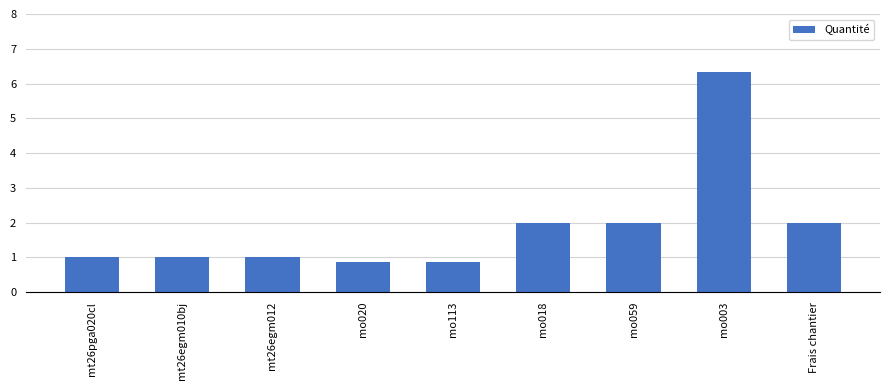

What is the label of the 9th bar from the left?

Frais chantier